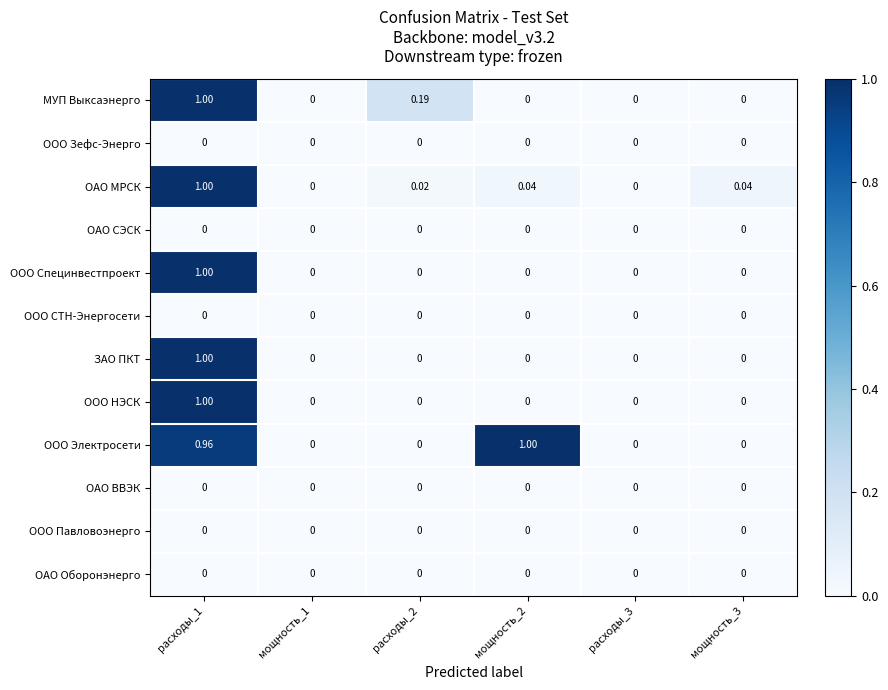

Is the value of ООО Электросети at мощность_2 greater than the value of ОАО Оборонэнерго at мощность_3?

Yes